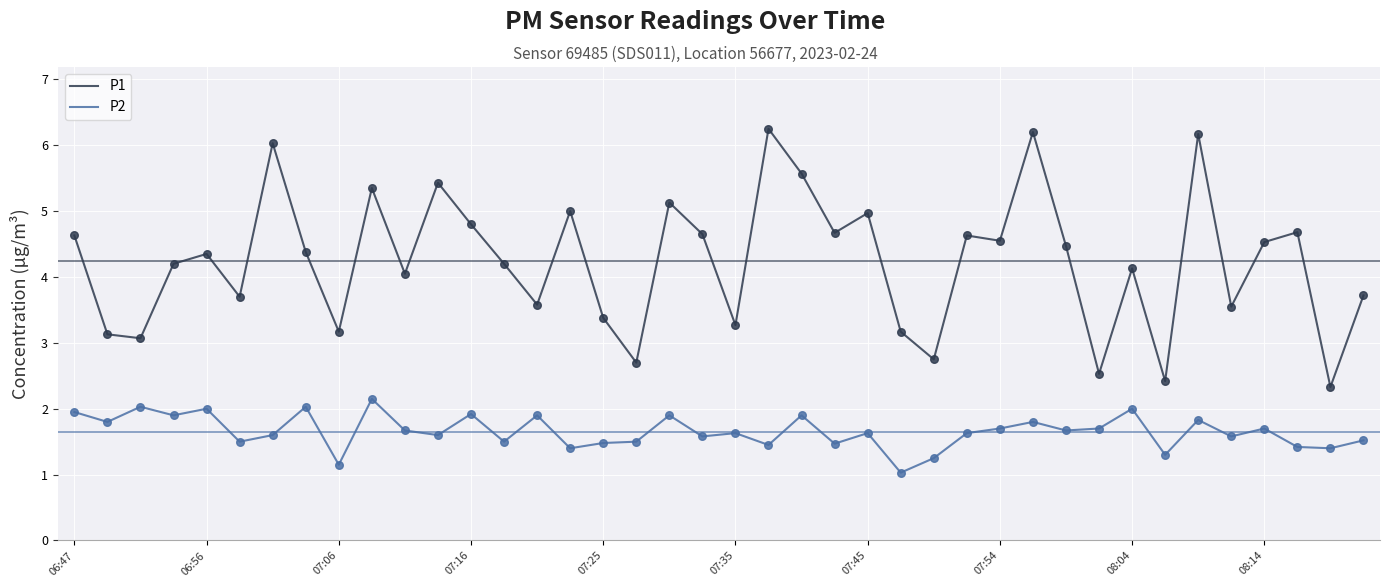

Which series has the largest total across all categories?

P1